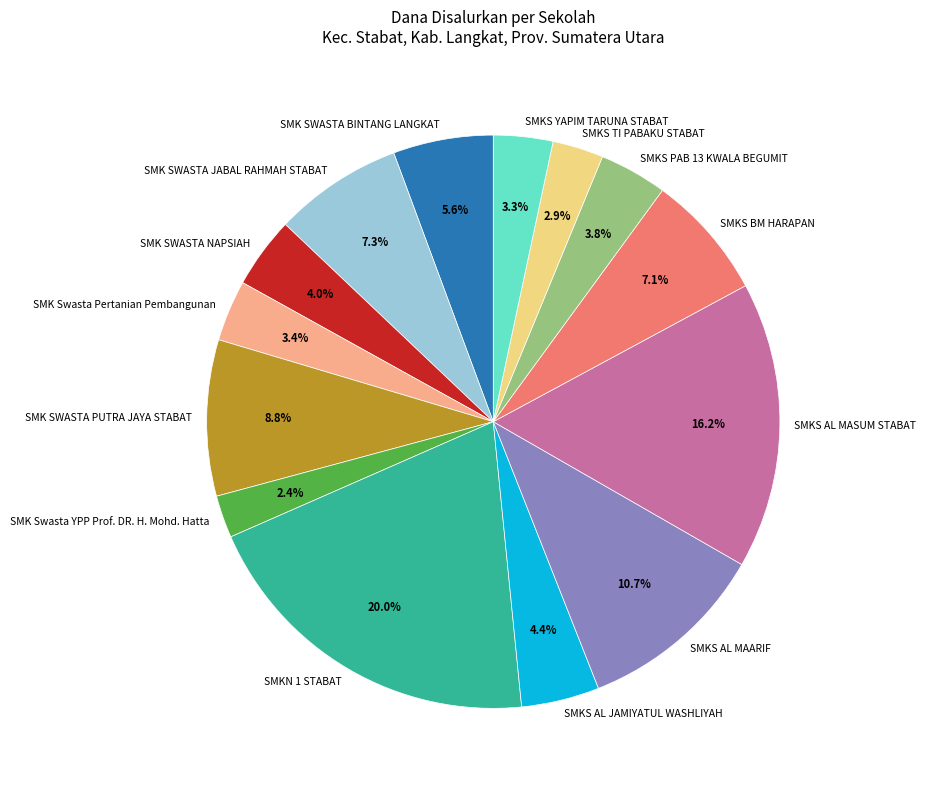

Does SMKS YAPIM TARUNA STABAT account for over 50% of the chart?

No